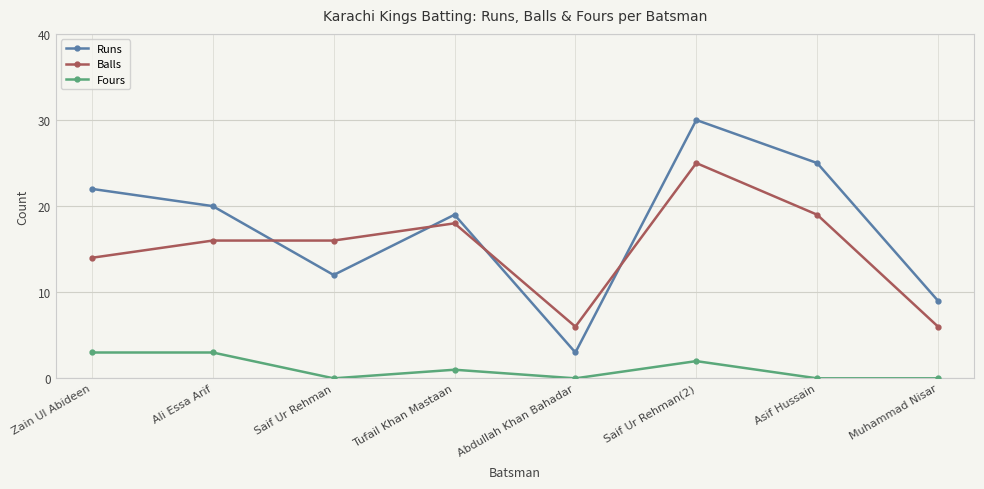

The value of Runs at Abdullah Khan Bahadar is 3. True or false?

True